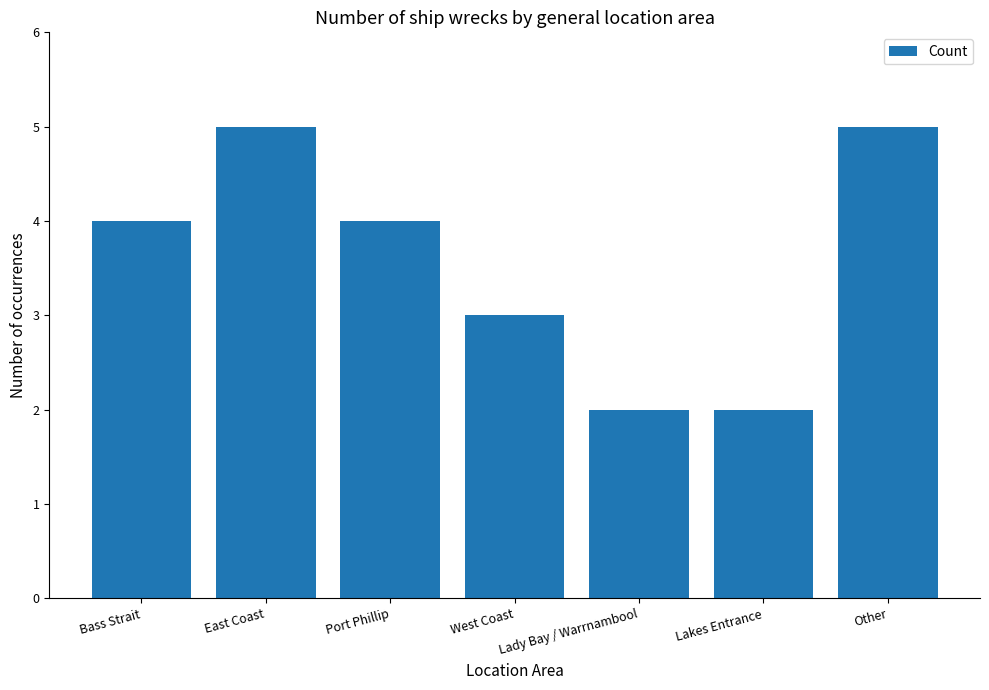

Between Bass Strait and Lady Bay / Warrnambool, which is larger?

Bass Strait